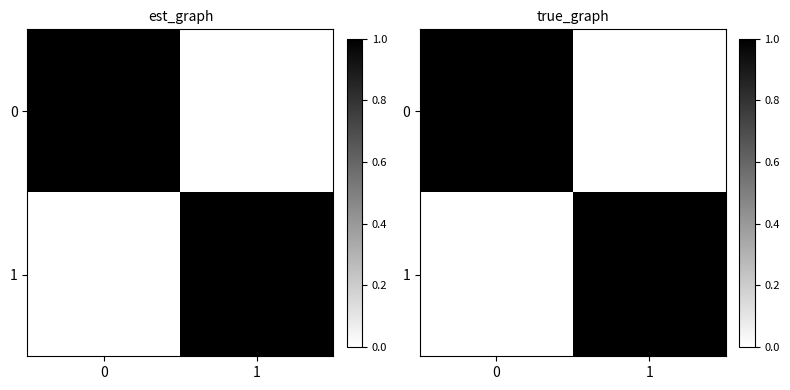

Between 0 and 1, which series saw the biggest shift?

row_0